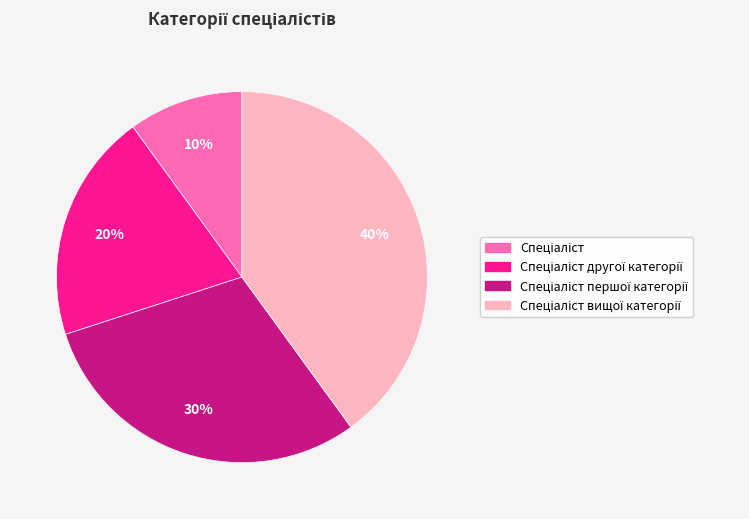

Does any single category account for the majority?

No